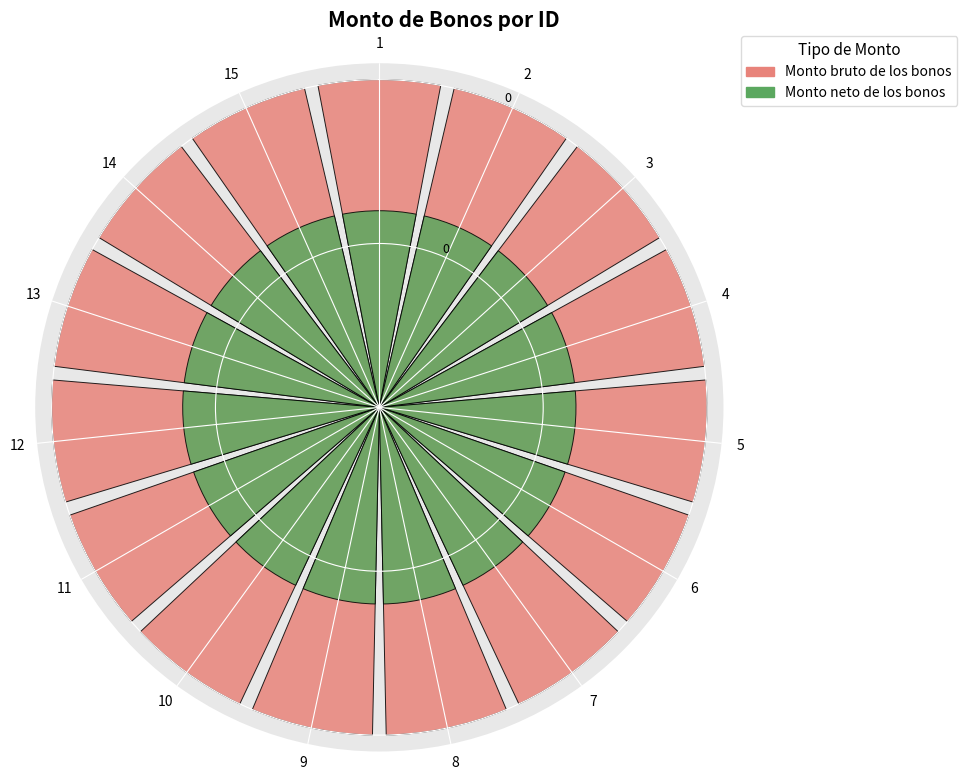

What is the average value of the Monto bruto de los bonos series?

1.0